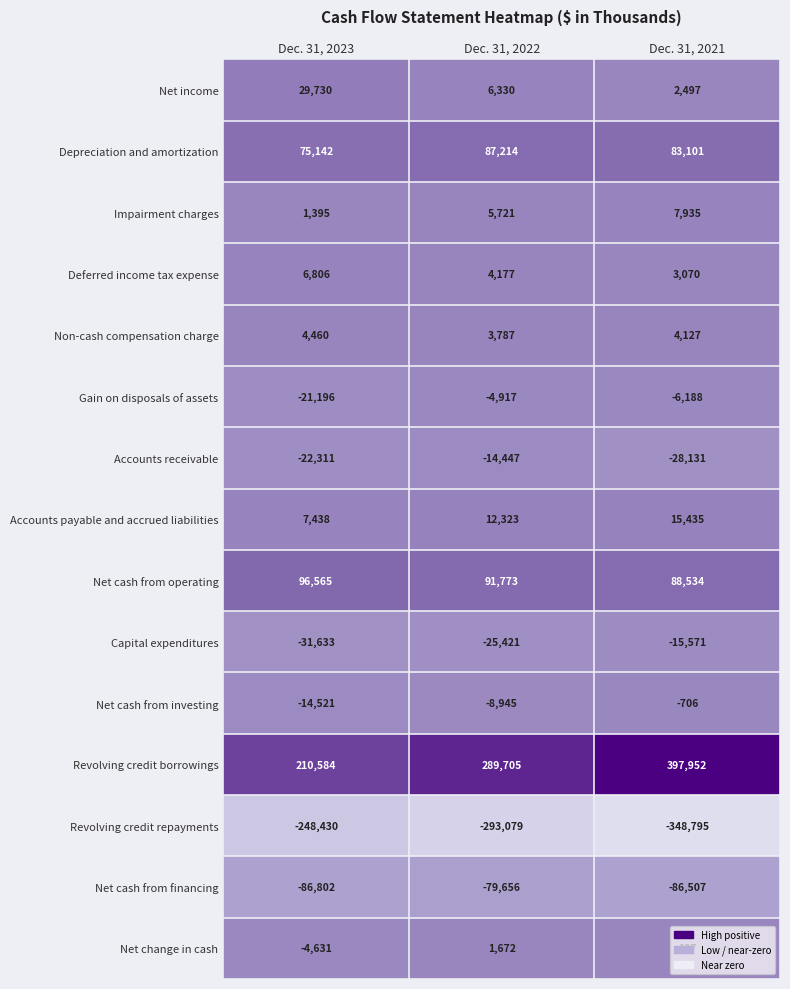

At Dec. 31, 2022, list the series in order from largest to smallest.

Revolving credit borrowings, Net cash from operating, Depreciation and amortization, Accounts payable and accrued liabilities, Net income, Impairment charges, Deferred income tax expense, Non-cash compensation charge, Net change in cash, Gain on disposals of assets, Net cash from investing, Accounts receivable, Capital expenditures, Net cash from financing, Revolving credit repayments